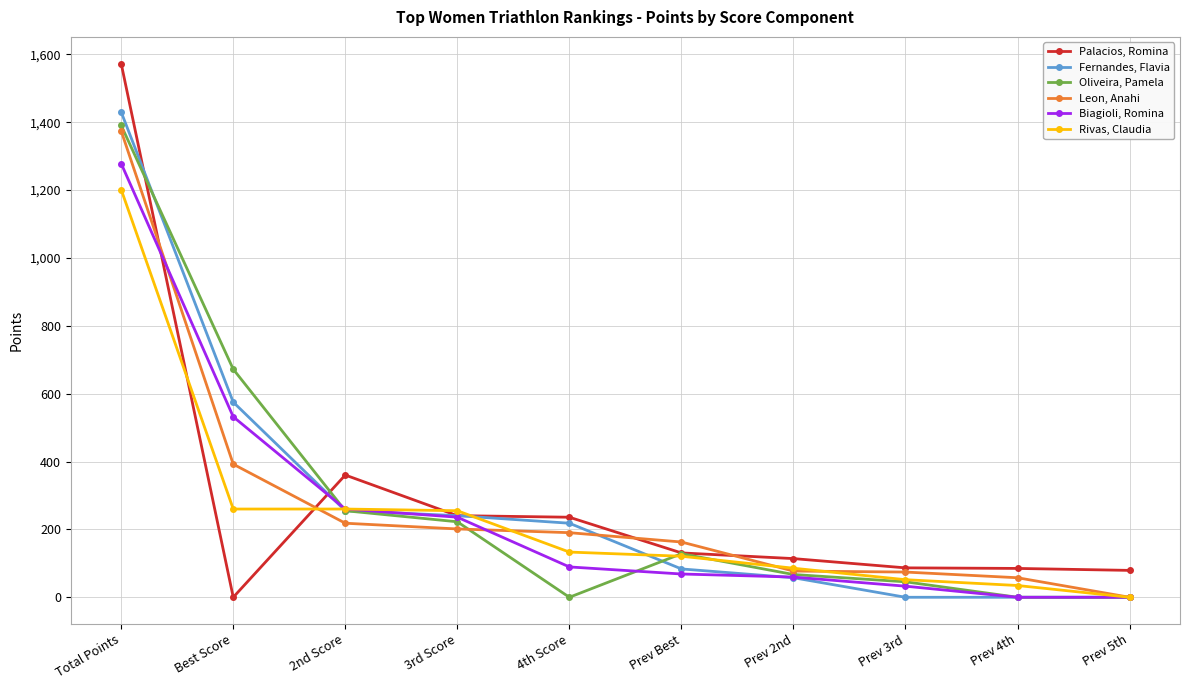

What is the label of the 4th point from the left?

3rd Score